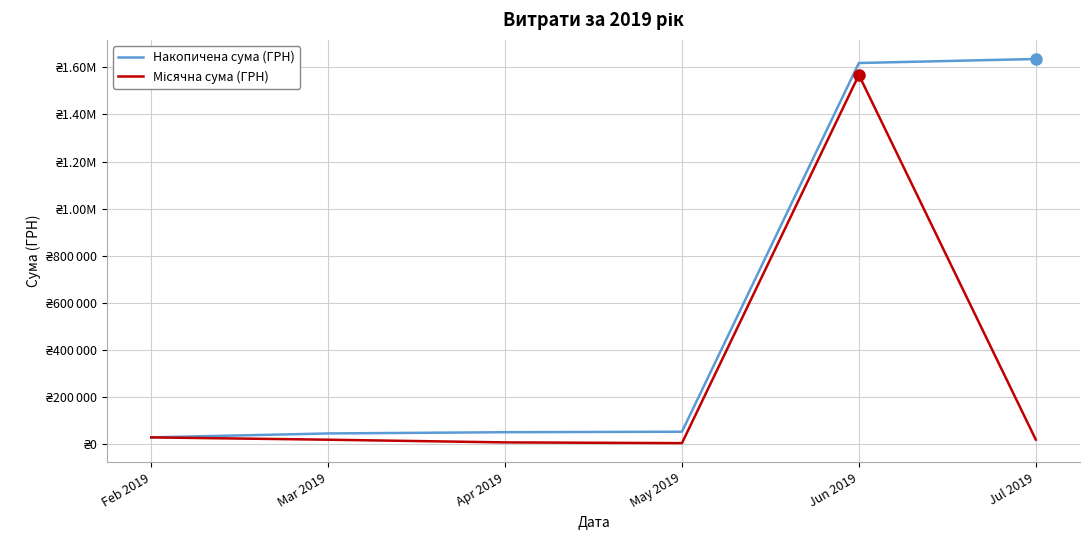

Does the chart have visible grid lines?

Yes